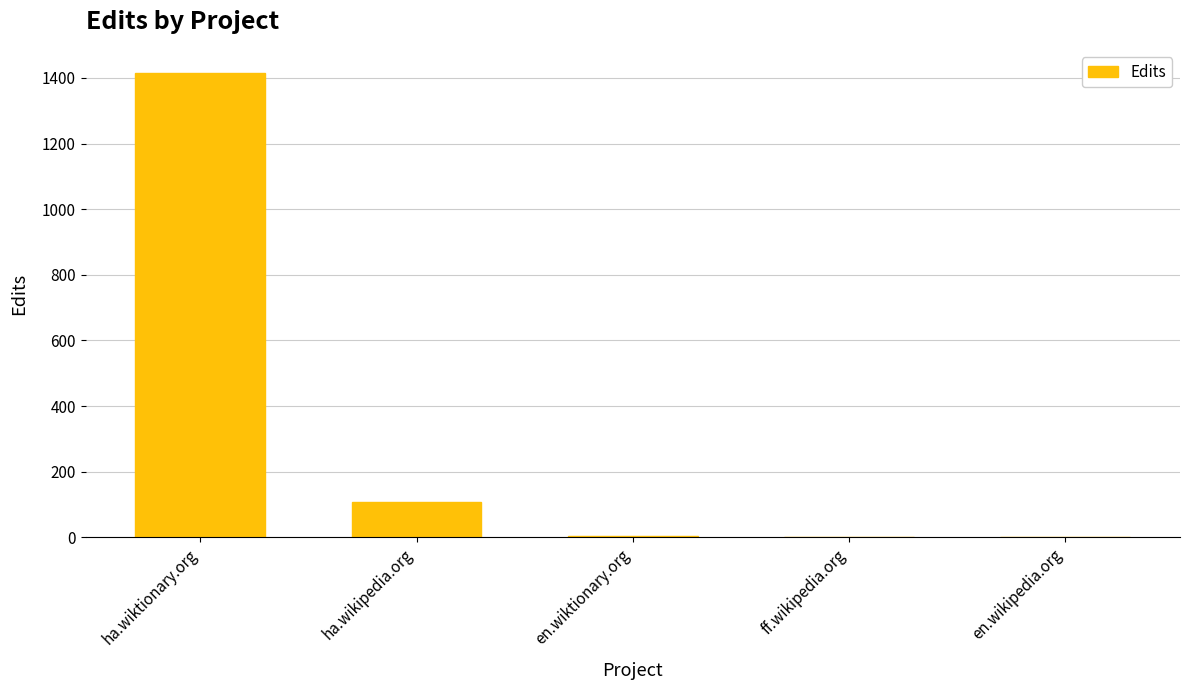

Is it true that the value at ha.wiktionary.org is 2001?

False